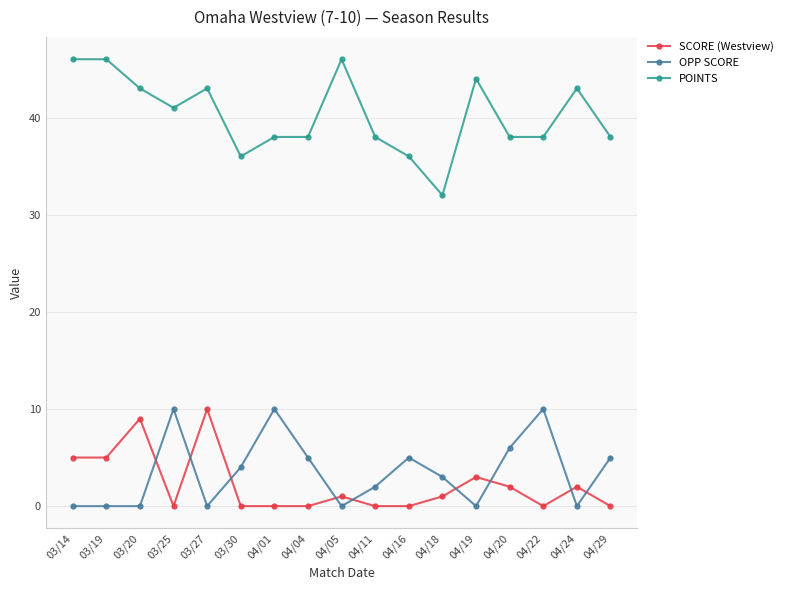

Which series changed the most between 04/11 and 04/20?

OPP SCORE